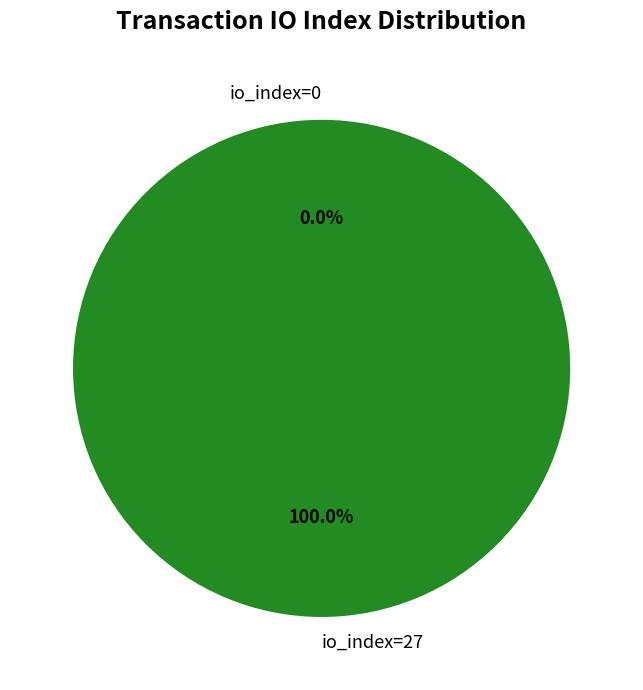

Does io_index=27 account for over 50% of the chart?

Yes